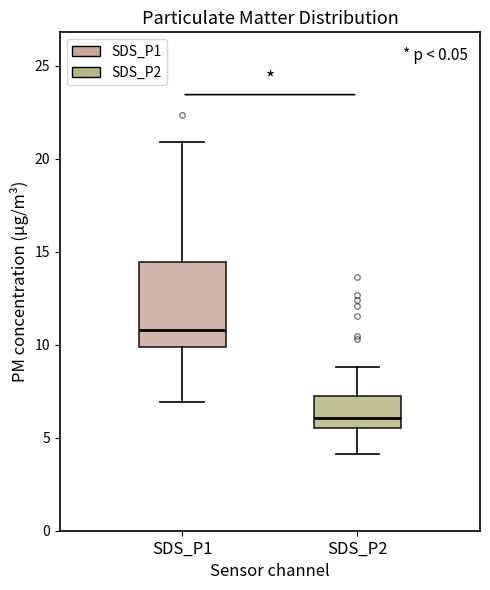

Which box's median line is the lowest?

SDS_P2